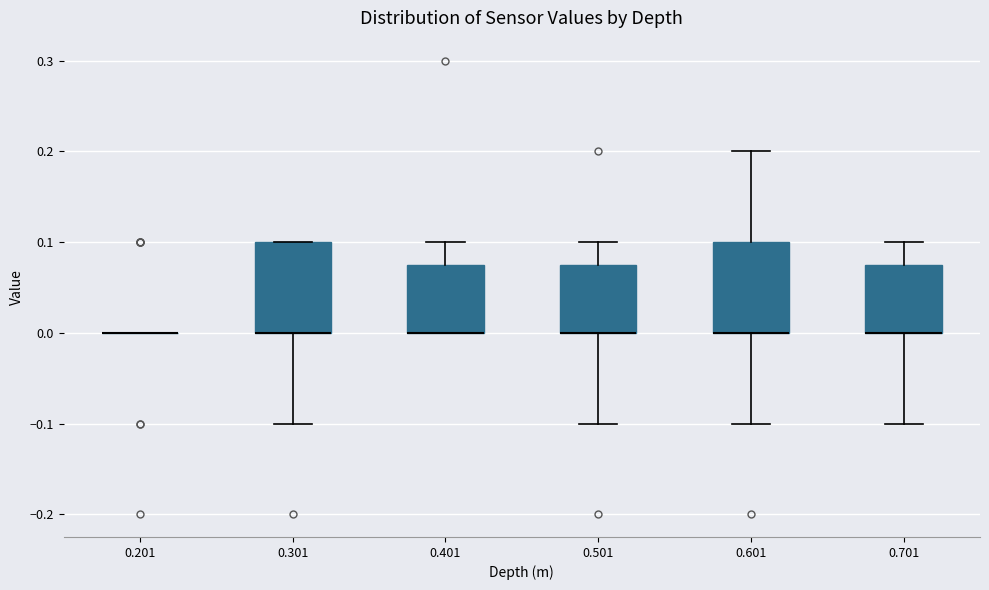

Reading left to right, transcribe this box plot: for each box, give where its median line is, the range the box spans, and where its two whiskers end, as read against the y-axis. The values are not printed on the chart, so give them approximately, as read against the axis.

0.201: box collapsed to a line at 0.00, whiskers 0.00 to 0.00
0.301: median 0.00 (drawn on the box's lower edge), box 0.00 to 0.10, whiskers -0.10 to 0.10
0.401: median 0.00 (drawn on the box's lower edge), box 0.00 to 0.08, whiskers 0.00 to 0.10
0.501: median 0.00 (drawn on the box's lower edge), box 0.00 to 0.08, whiskers -0.10 to 0.10
0.601: median 0.00 (drawn on the box's lower edge), box 0.00 to 0.10, whiskers -0.10 to 0.20
0.701: median 0.00 (drawn on the box's lower edge), box 0.00 to 0.08, whiskers -0.10 to 0.10